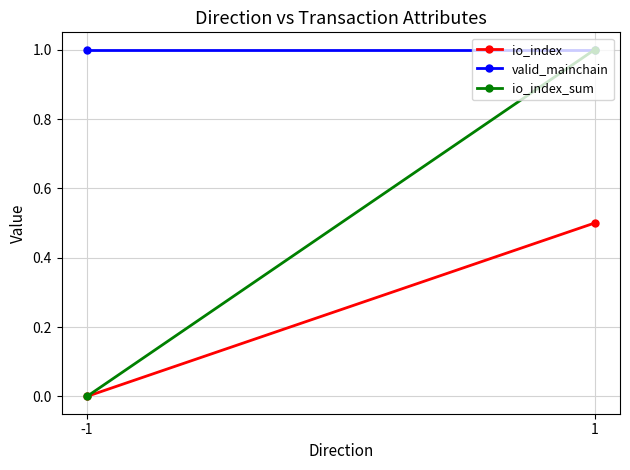

How many values in io_index_sum are above zero?

1